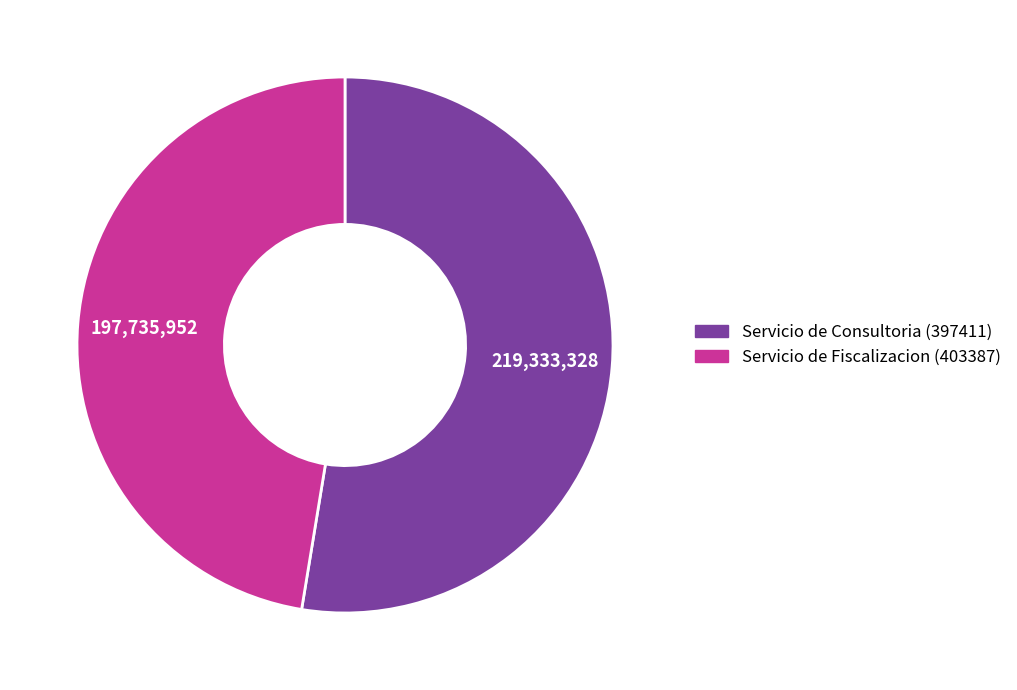

Is it true that Servicio de Fiscalizacion (403387) is 47% of the pie?

True